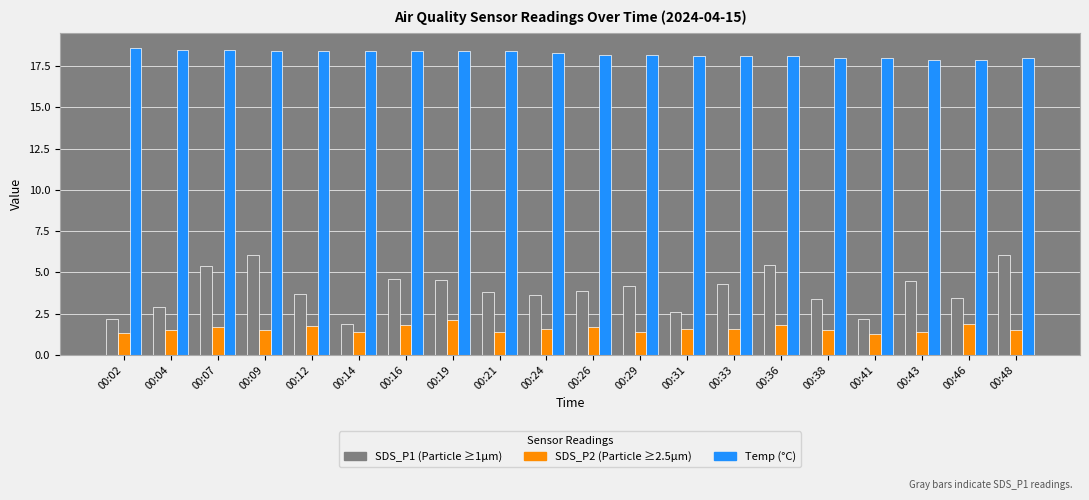

What is the total value across all series at 00:29?

23.8